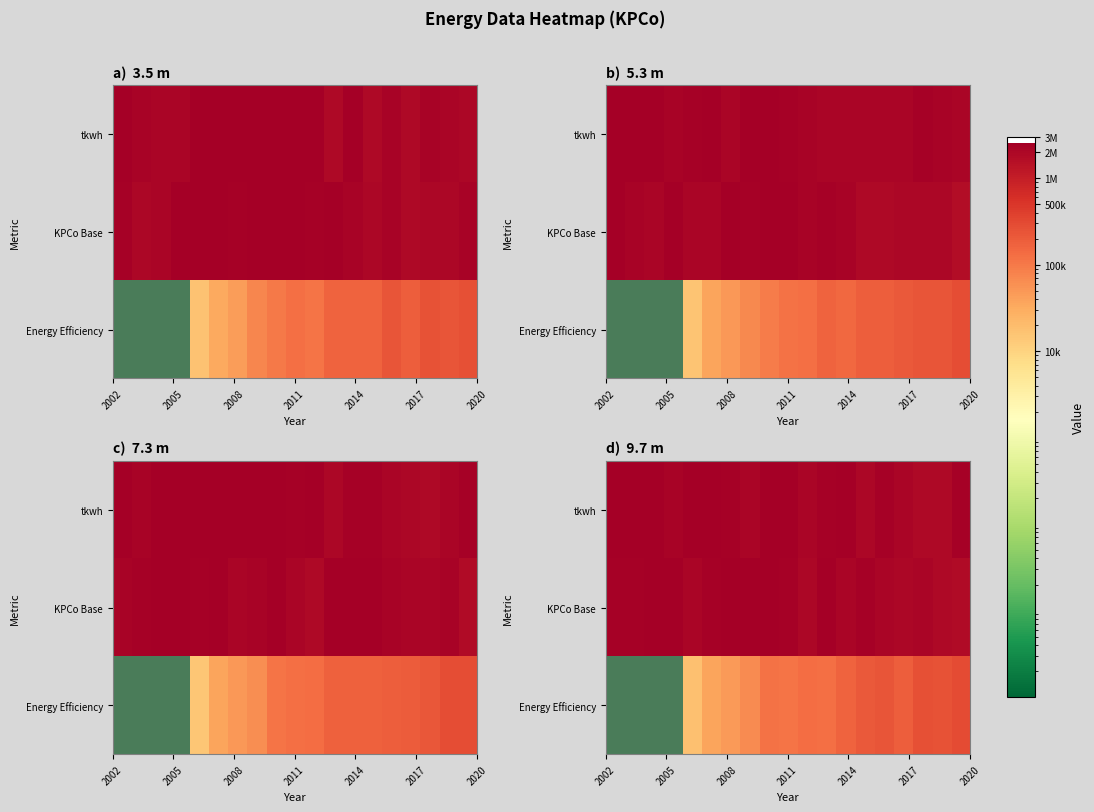

Which has a higher value, 16 or 8?

8